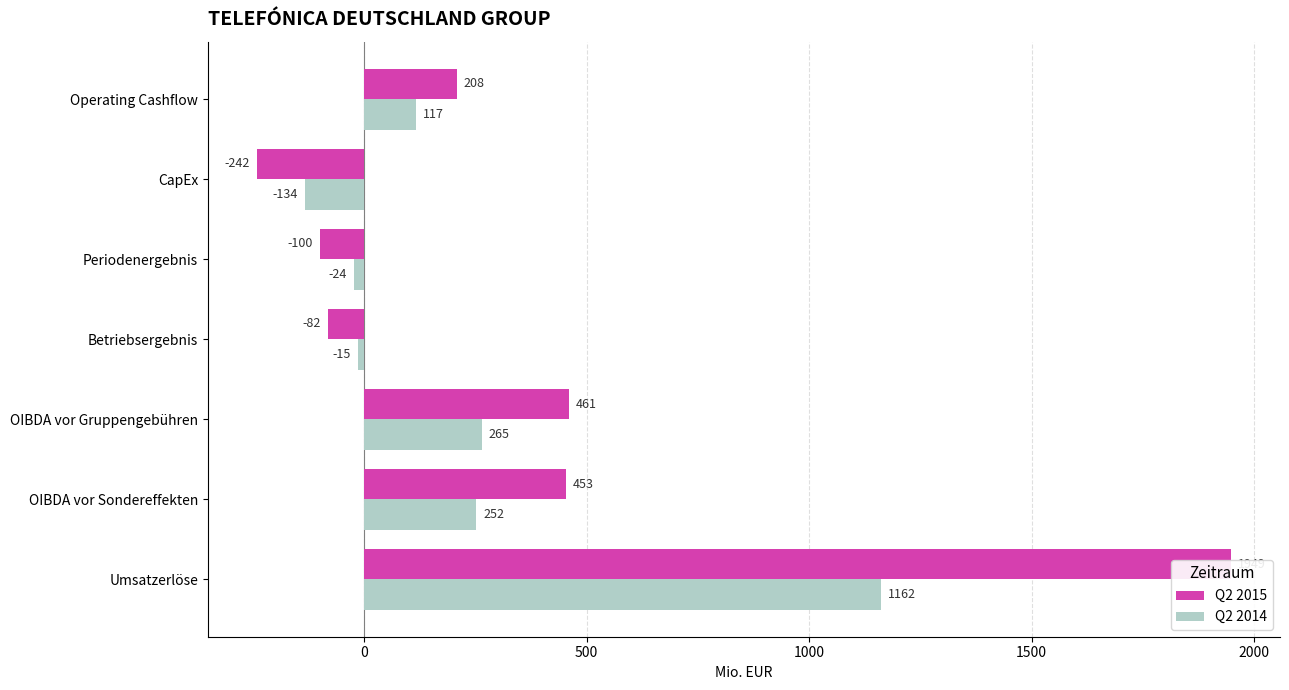

How many bars are there in total?

14